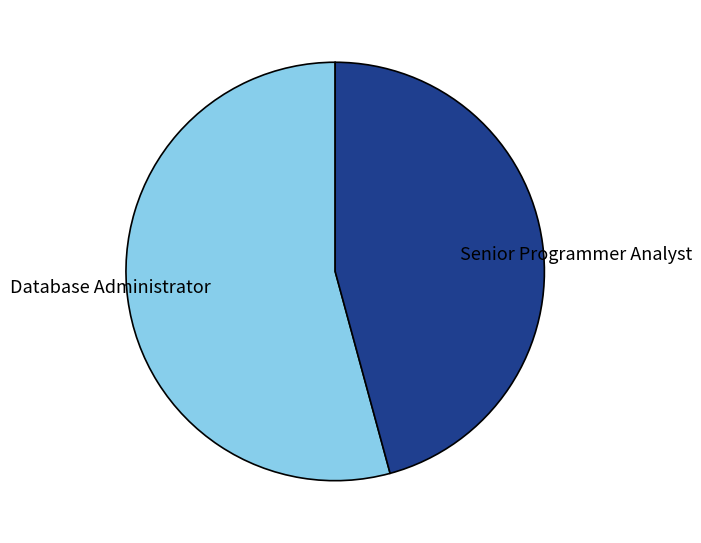

What is the largest slice in the pie chart?

Database Administrator